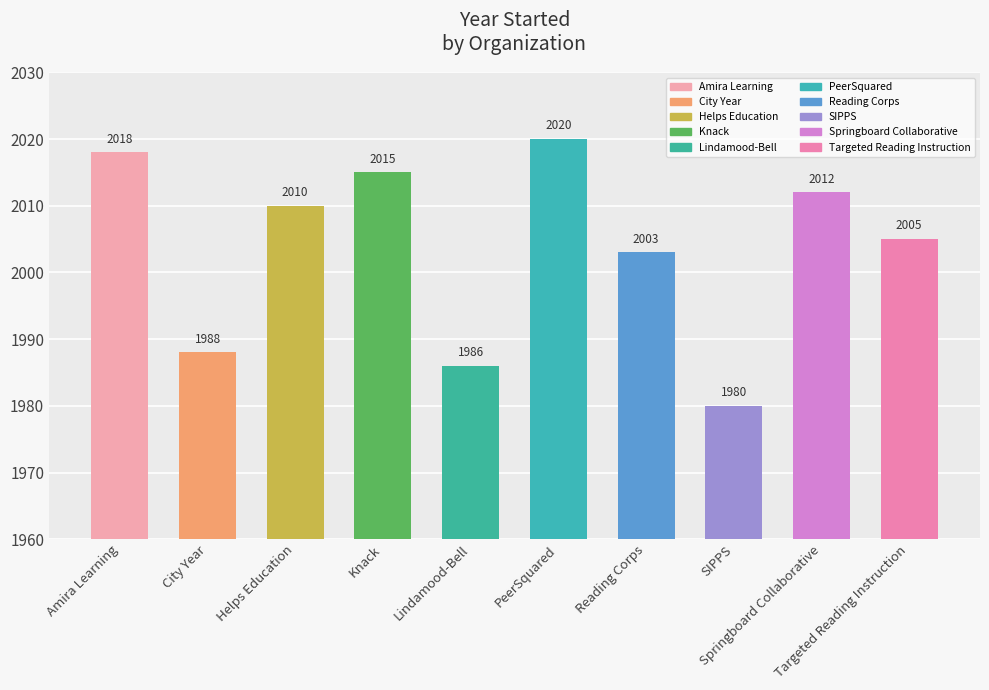

List the labels in order of value, smallest first.

SIPPS, Lindamood-Bell, City Year, Reading Corps, Targeted Reading Instruction, Helps Education, Springboard Collaborative, Knack, Amira Learning, PeerSquared